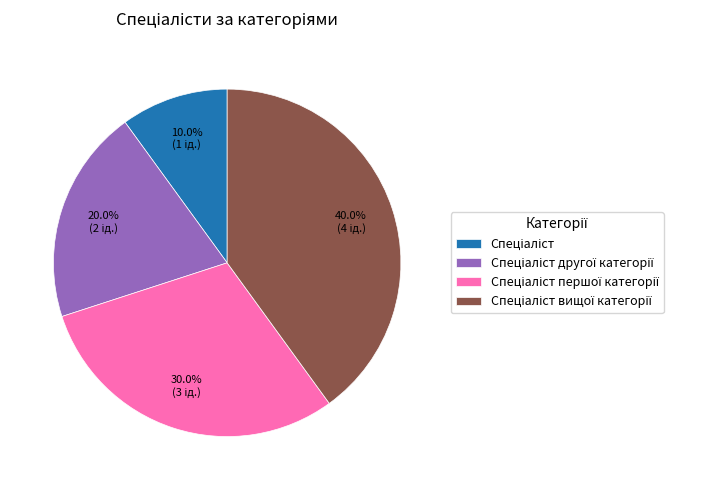

Is there any slice that represents more than half of the pie?

No